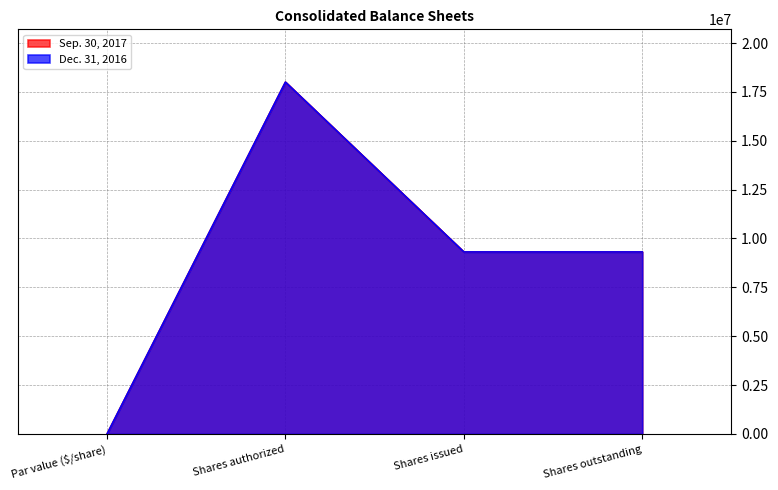

Rank the categories by Dec. 31, 2016 value from lowest to highest.

Par value ($/share), Shares issued, Shares outstanding, Shares authorized